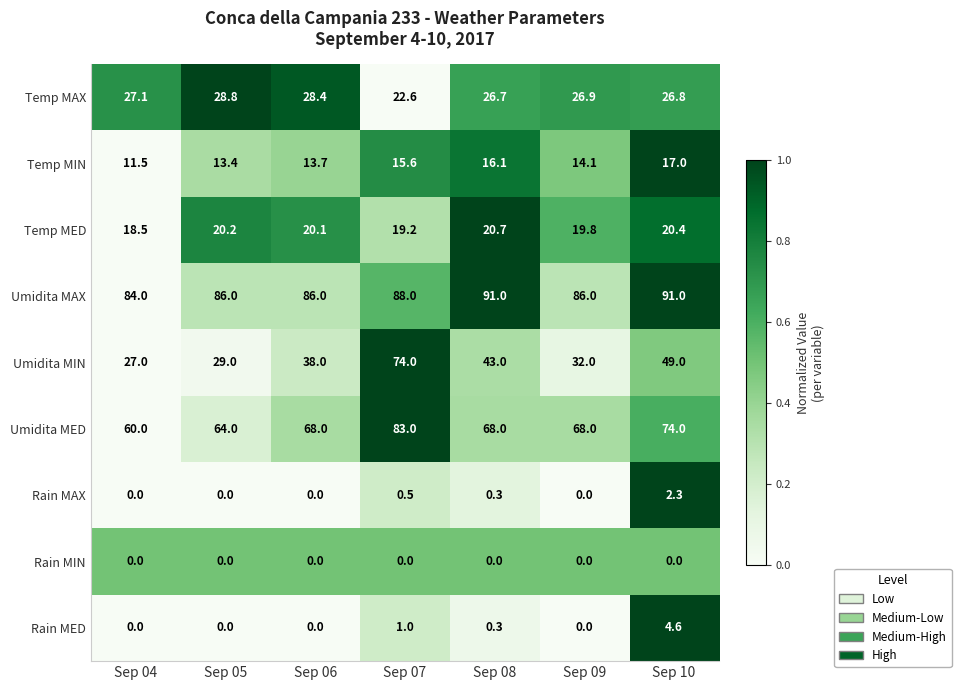

The Temp MED series shows 20.1 at Sep 06. True or false?

True